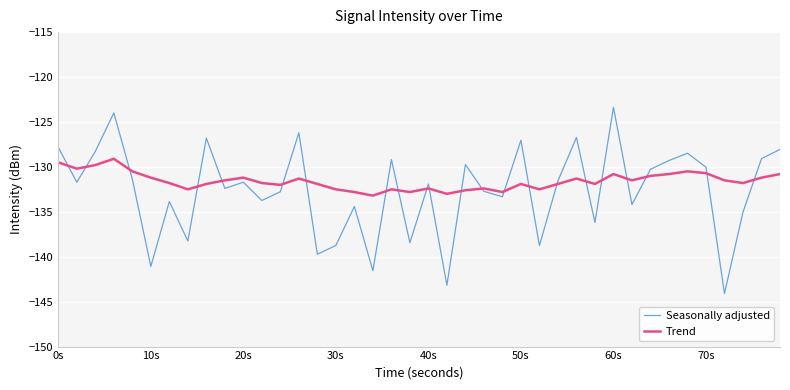

How many intersections are there between Seasonally adjusted and Trend?

22